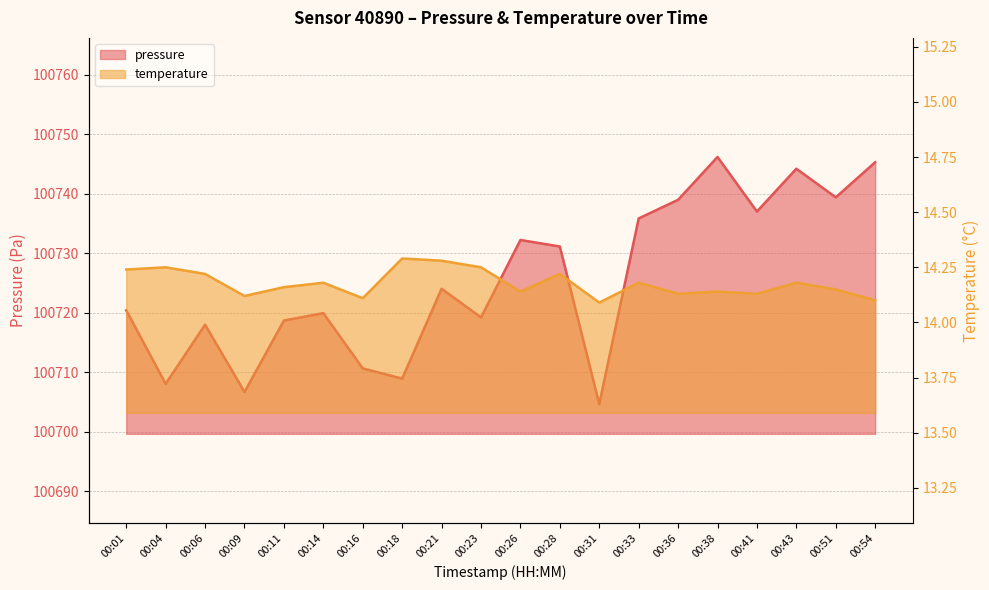

What is the value of the pressure point at the 15th from the left?

100739.0